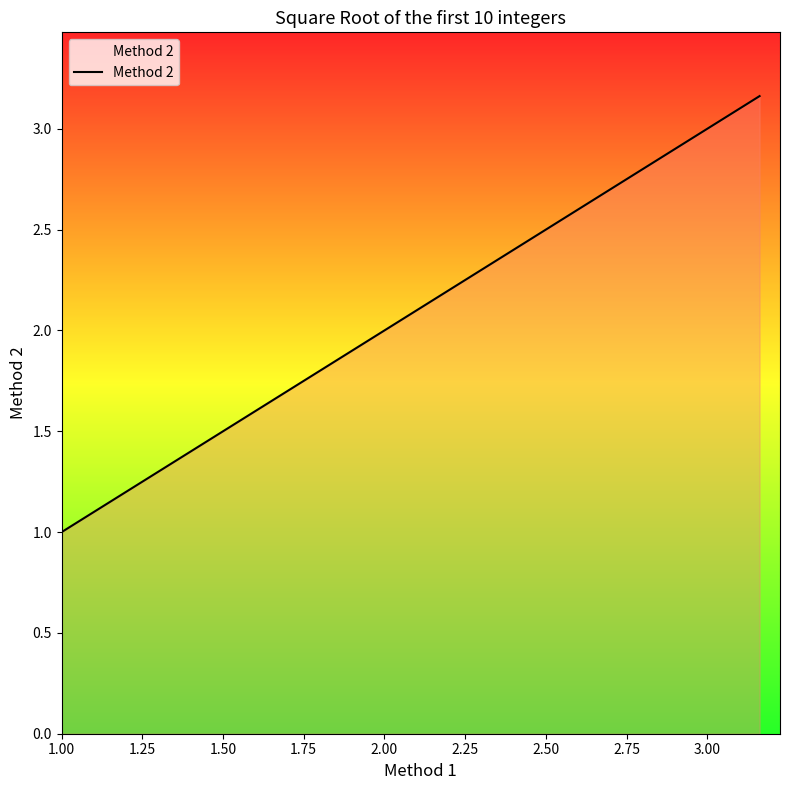

What is the minimum value shown in the chart?

1.0